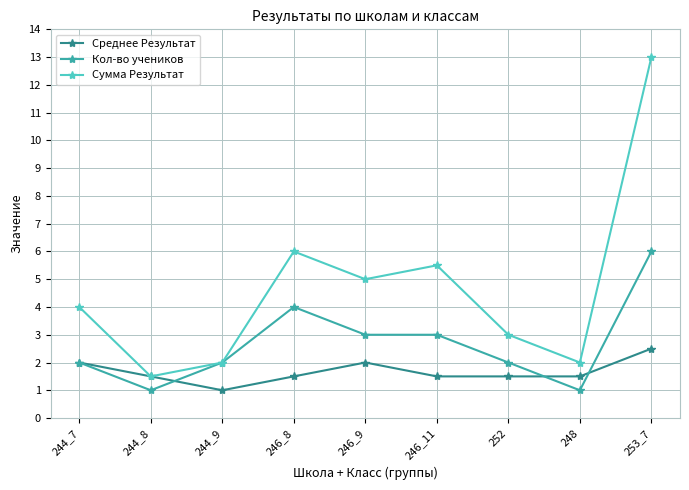

True or false: Сумма Результат has a value of 9.1 at 253_7.

False